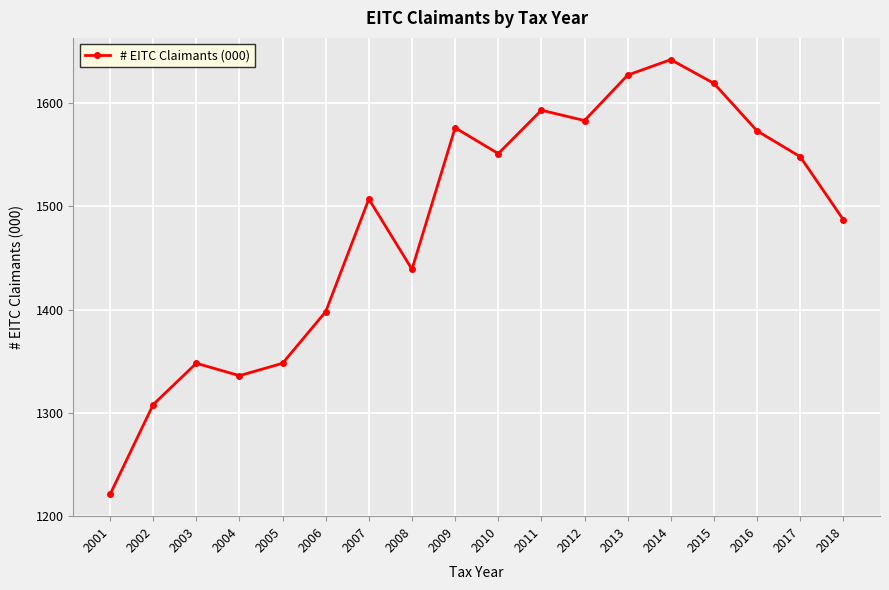

What is the ratio of the value at 2018 to the value at 2012?

0.9